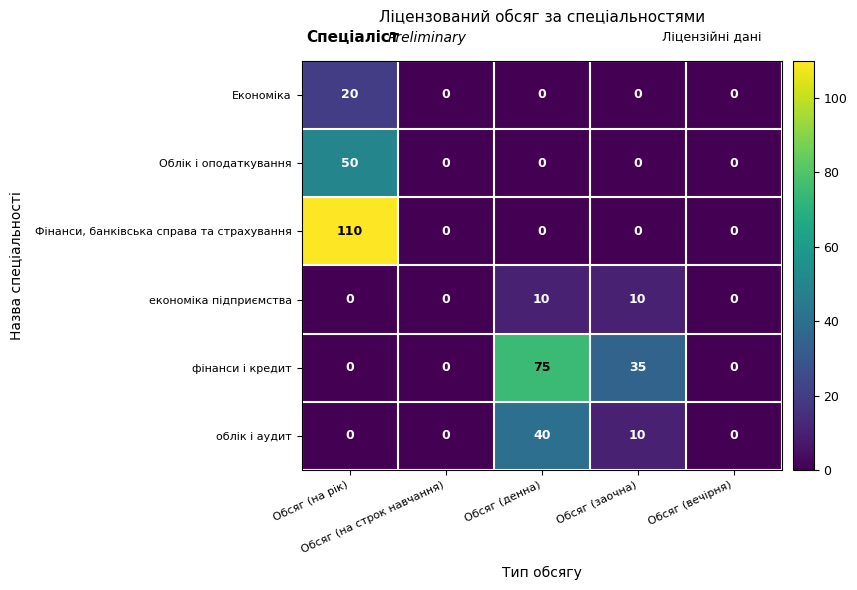

What is the maximum value for Облік і оподаткування?

50